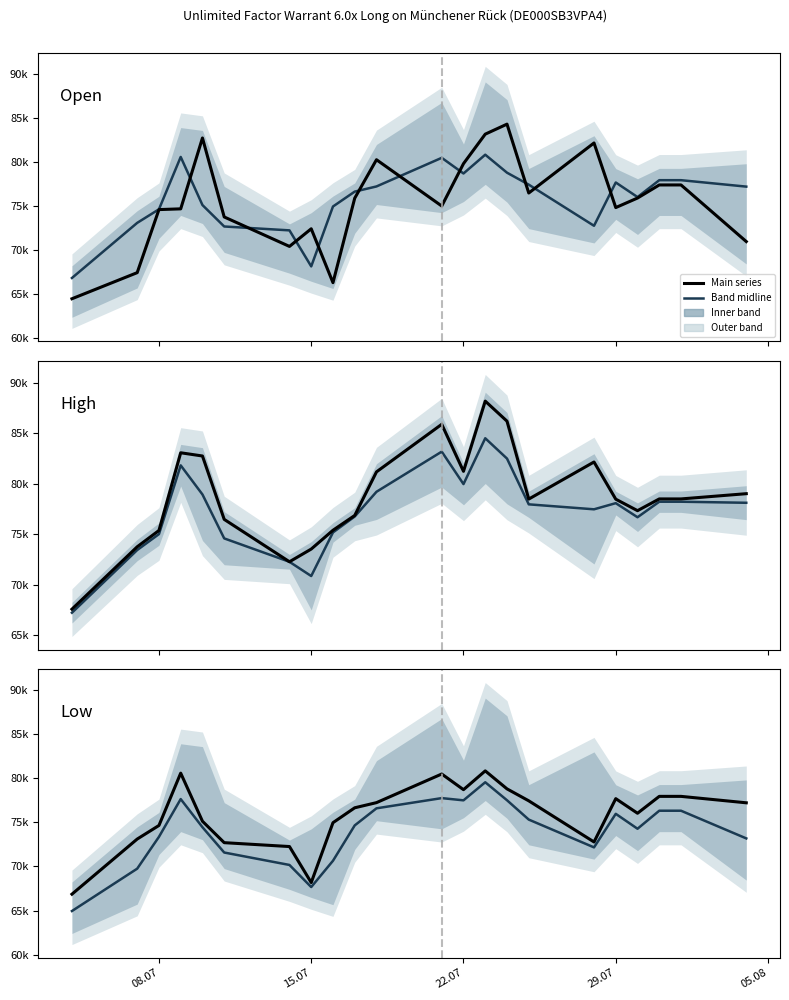

What is the difference between the maximum and second lowest values in the Low band mid series?

11882.5